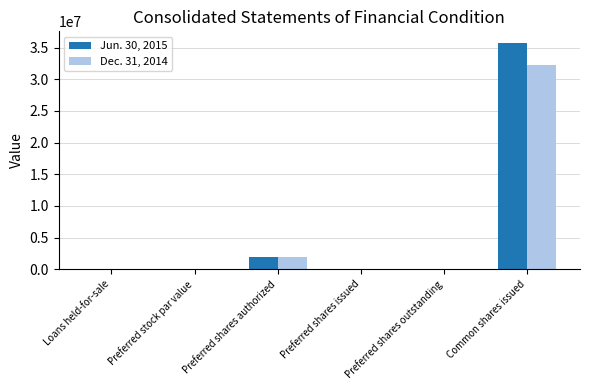

What is the highest value of the Dec. 31, 2014 series?

32269604